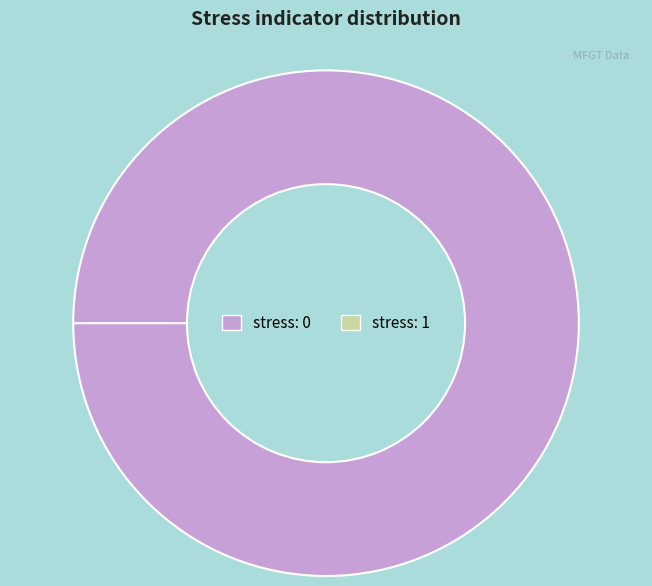

Does 32 represent more than half of the total?

No